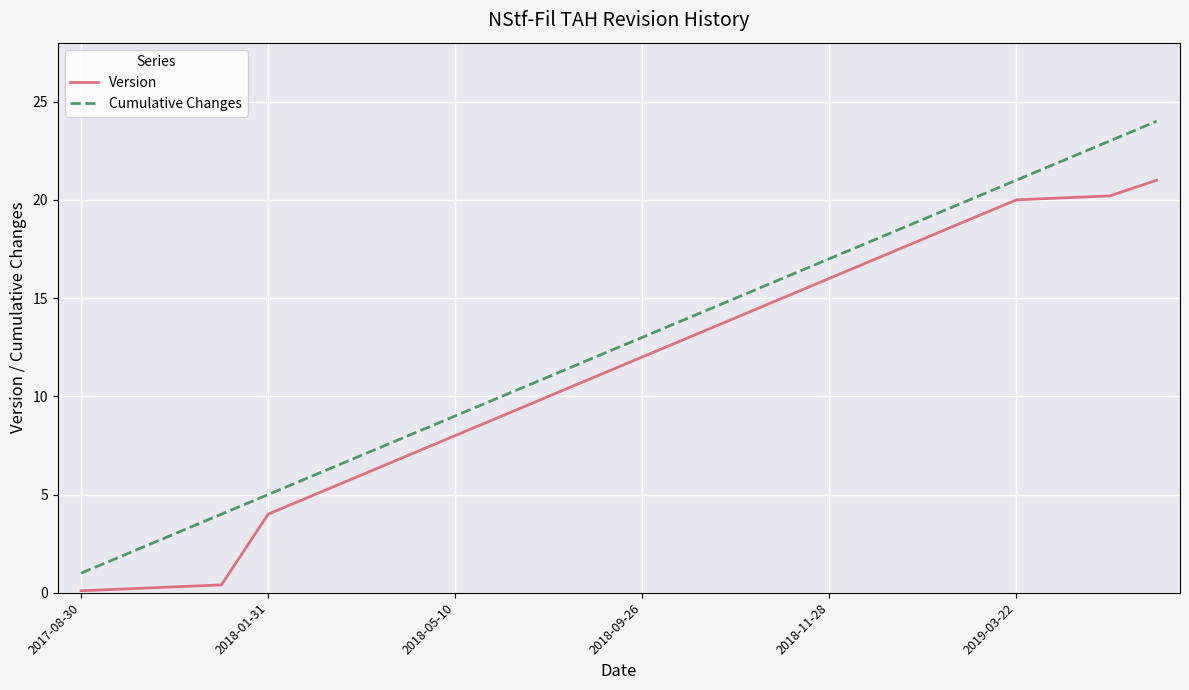

Which series has the largest total across all categories?

Cumulative Changes